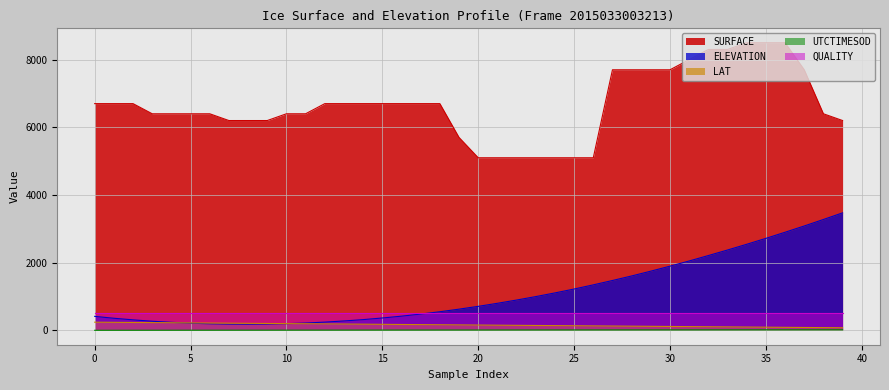

How many intersections are there between LAT and ELEVATION?

2